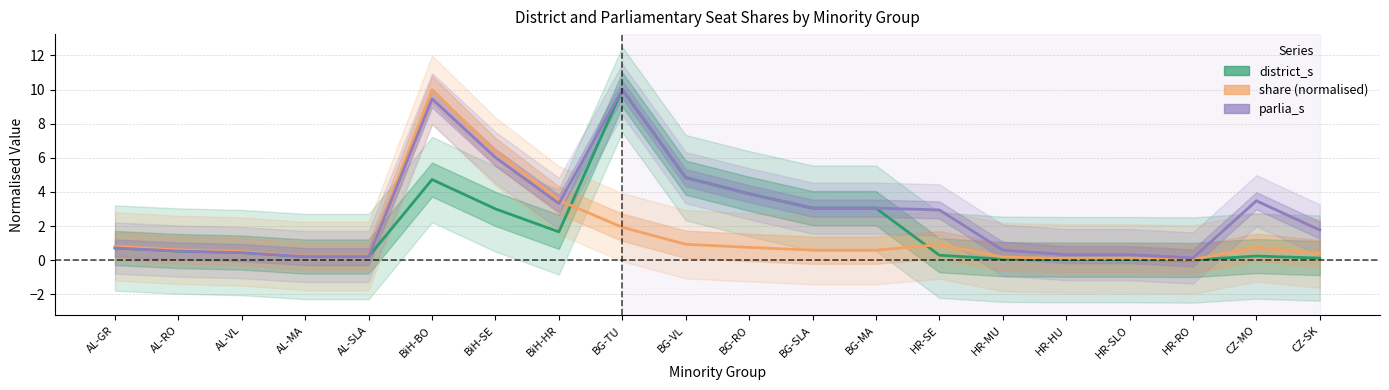

What is the label of the 10th point from the right?

BG-RO